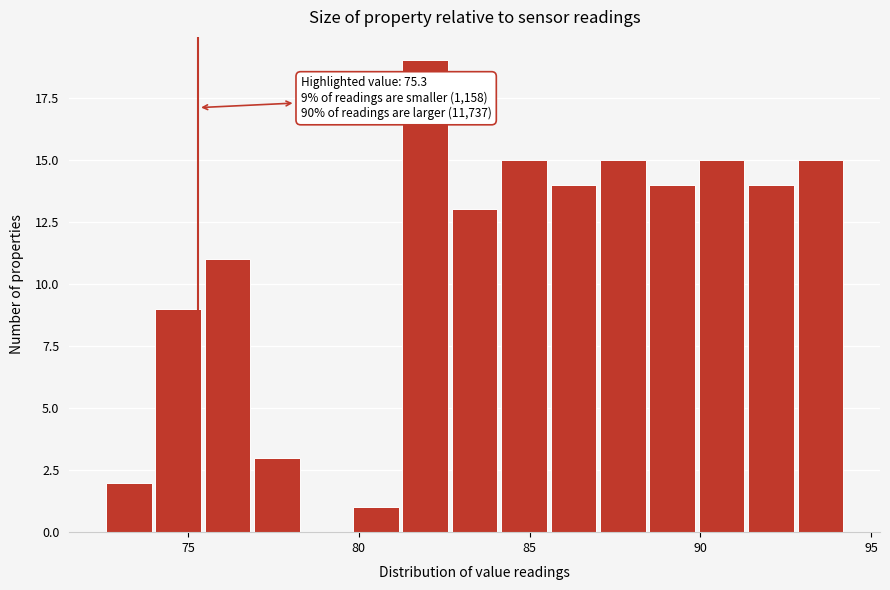

Read against the x-axis, roughly where is the centre of the tallest bar?

82.0